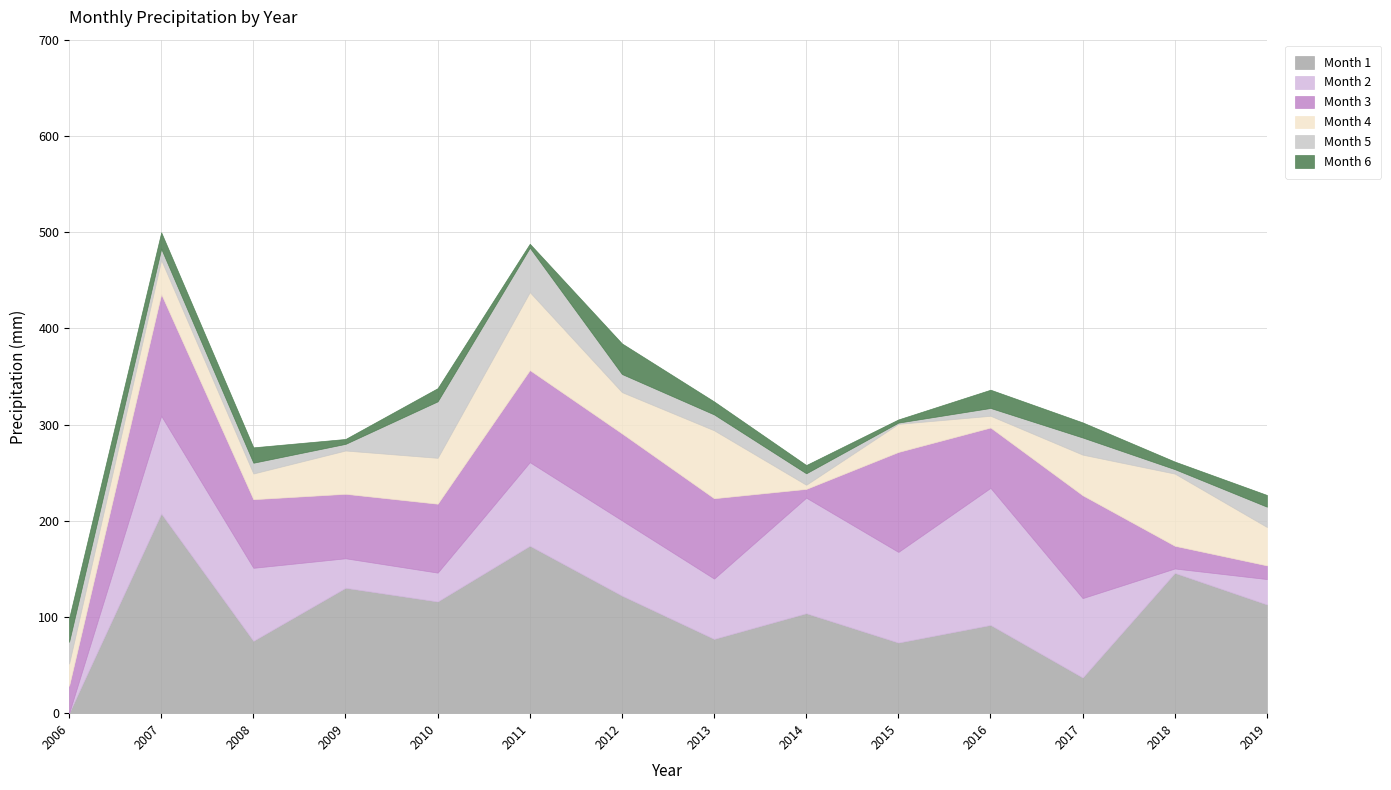

Where is Month 1 nearest to the value 103?

2014